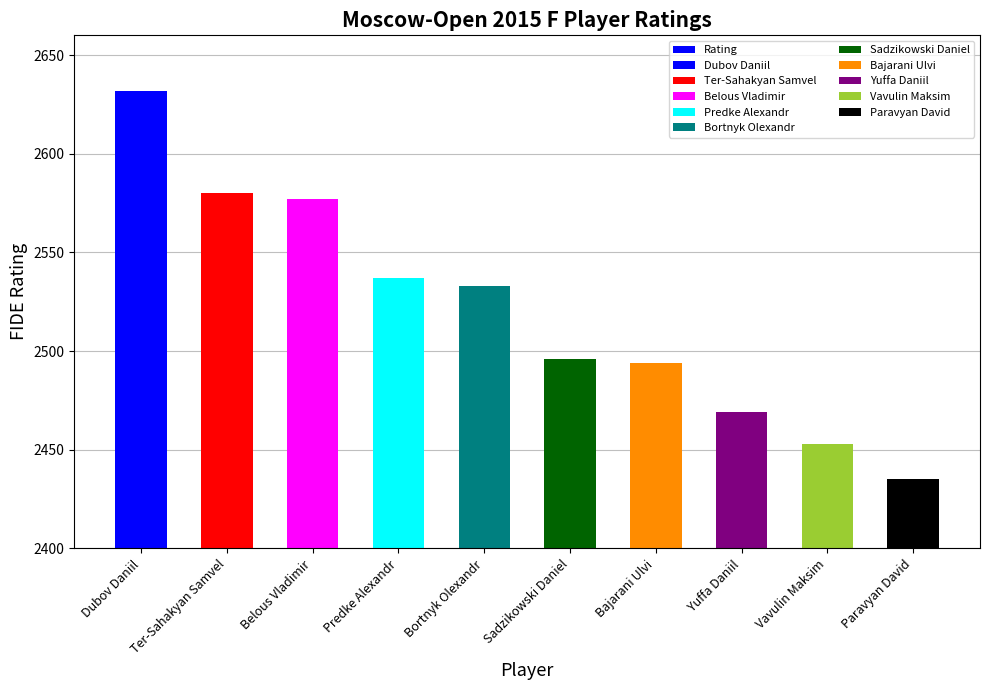

What is the difference between the values at Ter-Sahakyan Samvel and Bortnyk Olexandr?

47